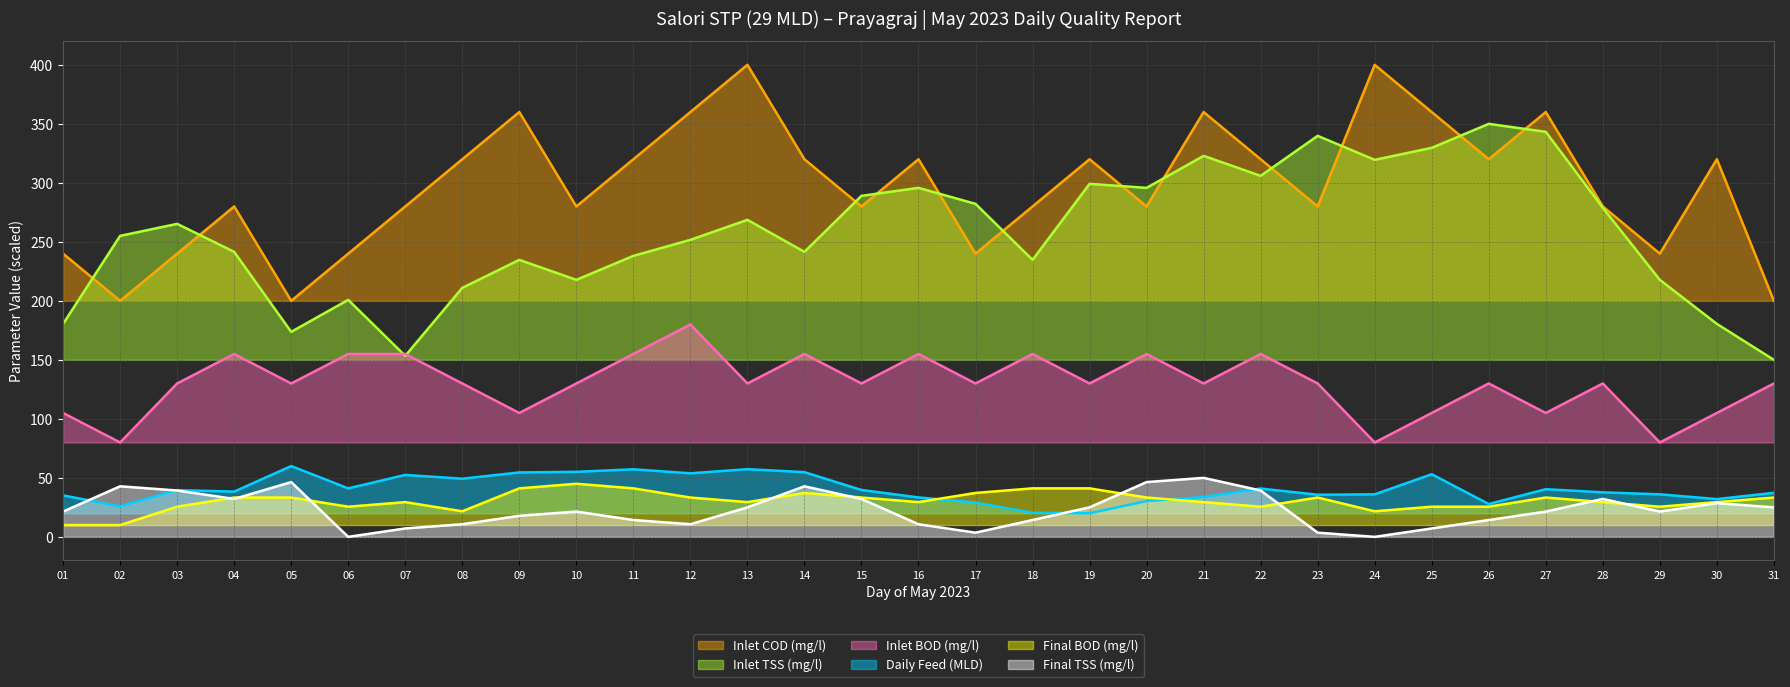

Reading right to left, extract all data points from this chart.

Daily Feed (MLD): 31=37.3	30=32.0	29=36.0	28=37.7	27=40.4	26=27.8	25=53.1	24=36.0	23=35.7	22=41.0	21=33.8	20=30.3	19=20.0	18=20.4	17=29.1	16=33.4	15=39.7	14=54.8	13=57.4	12=53.9	11=57.3	10=55.1	09=54.6	08=49.3	07=52.5	06=41.1	05=60.0	04=38.4	03=39.6	02=25.9	01=35.1
Inlet BOD (mg/l): 31=130.0	30=105.0	29=80.0	28=130.0	27=105.0	26=130.0	25=105.0	24=80.0	23=130.0	22=155.0	21=130.0	20=155.0	19=130.0	18=155.0	17=130.0	16=155.0	15=130.0	14=155.0	13=130.0	12=180.0	11=155.0	10=130.0	09=105.0	08=130.0	07=155.0	06=155.0	05=130.0	04=155.0	03=130.0	02=80.0	01=105.0
Final BOD (mg/l): 31=33.3	30=29.4	29=25.6	28=29.4	27=33.3	26=25.6	25=25.6	24=21.7	23=33.3	22=25.6	21=29.4	20=33.3	19=41.1	18=41.1	17=37.2	16=29.4	15=33.3	14=37.2	13=29.4	12=33.3	11=41.1	10=45.0	09=41.1	08=21.7	07=29.4	06=25.6	05=33.3	04=33.3	03=25.6	02=10.0	01=10.0
Inlet TSS (mg/l): 31=150.0	30=180.5	29=217.8	28=278.8	27=343.2	26=350.0	25=329.7	24=319.5	23=339.8	22=305.9	21=322.9	20=295.8	19=299.2	18=234.7	17=282.2	16=295.8	15=289.0	14=241.5	13=268.6	12=251.7	11=238.1	10=217.8	09=234.7	08=211.0	07=153.4	06=200.8	05=173.7	04=241.5	03=265.3	02=255.1	01=180.5
Final TSS (mg/l): 31=25.0	30=28.6	29=21.4	28=32.1	27=21.4	26=14.3	25=7.1	24=0.0	23=3.6	22=39.3	21=50.0	20=46.4	19=25.0	18=14.3	17=3.6	16=10.7	15=32.1	14=42.9	13=25.0	12=10.7	11=14.3	10=21.4	09=17.9	08=10.7	07=7.1	06=0.0	05=46.4	04=32.1	03=39.3	02=42.9	01=21.4
Inlet COD (mg/l): 31=200.0	30=320.0	29=240.0	28=280.0	27=360.0	26=320.0	25=360.0	24=400.0	23=280.0	22=320.0	21=360.0	20=280.0	19=320.0	18=280.0	17=240.0	16=320.0	15=280.0	14=320.0	13=400.0	12=360.0	11=320.0	10=280.0	09=360.0	08=320.0	07=280.0	06=240.0	05=200.0	04=280.0	03=240.0	02=200.0	01=240.0